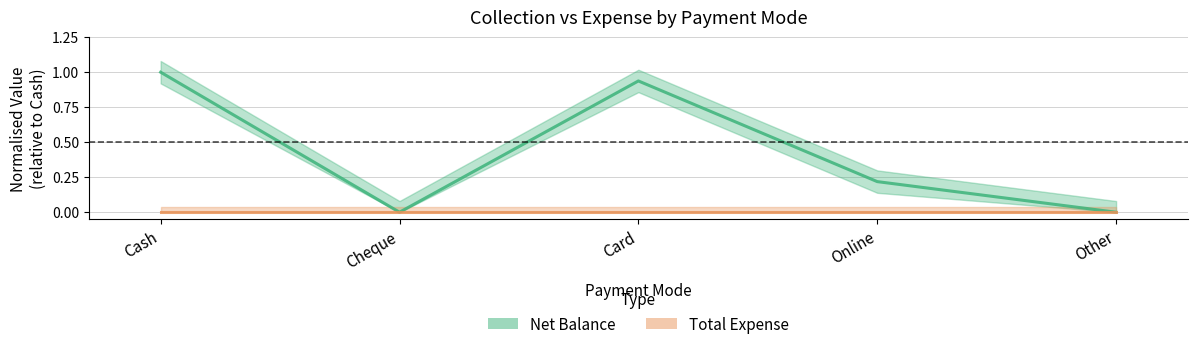

List the labels in order of value, largest first.

Cash, Card, Online, Cheque, Other